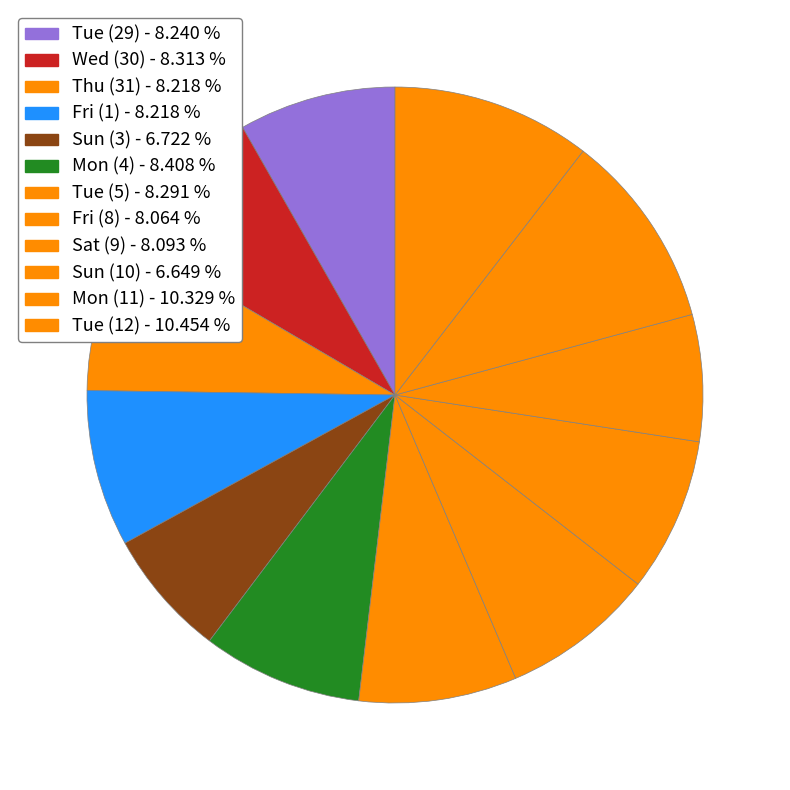

Rank the categories by value from lowest to highest.

Sun (10), Sun (3), Fri (8), Sat (9), Thu (31), Fri (1), Tue (29), Tue (5), Wed (30), Mon (4), Mon (11), Tue (12)